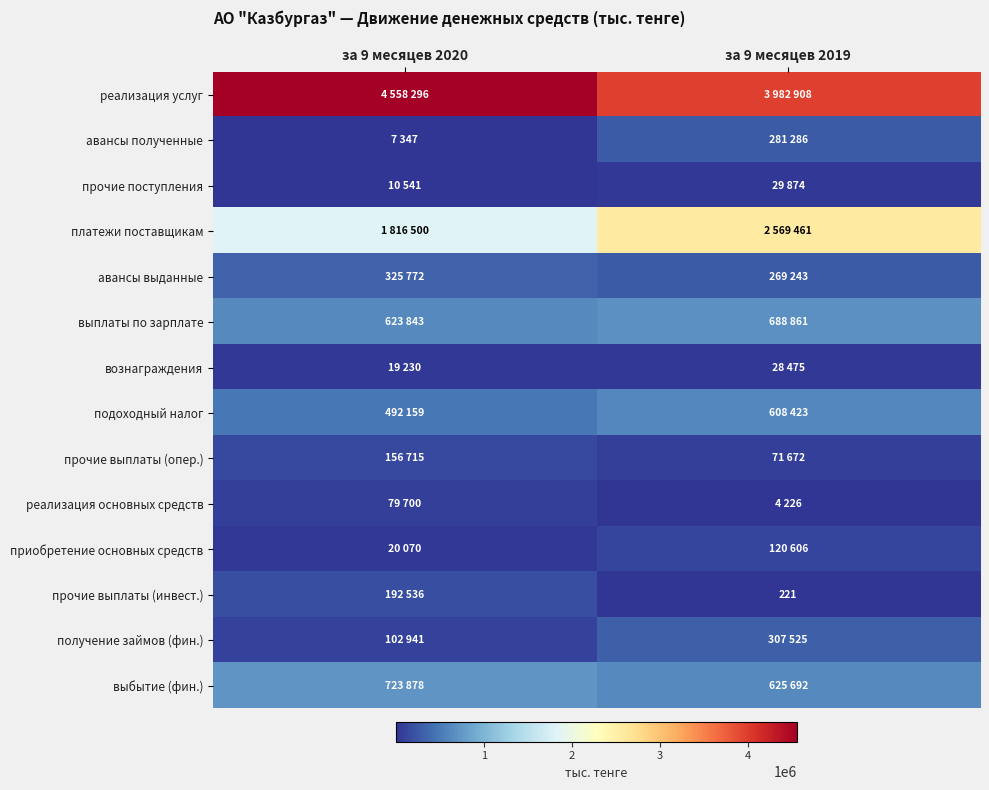

The value of прочие выплаты (инвест.) at за 9 месяцев 2019 is 91. True or false?

False